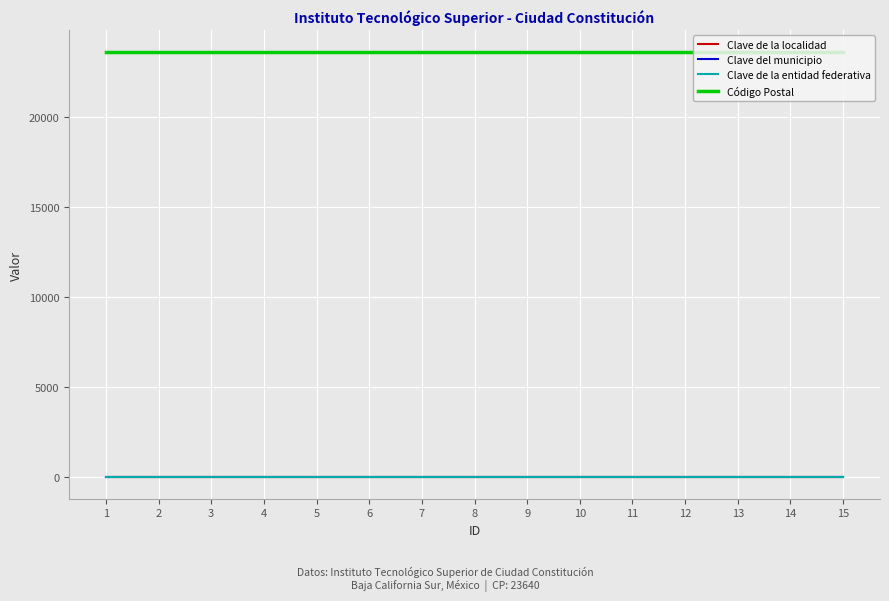

Is this an area chart (filled region under the line)?

No